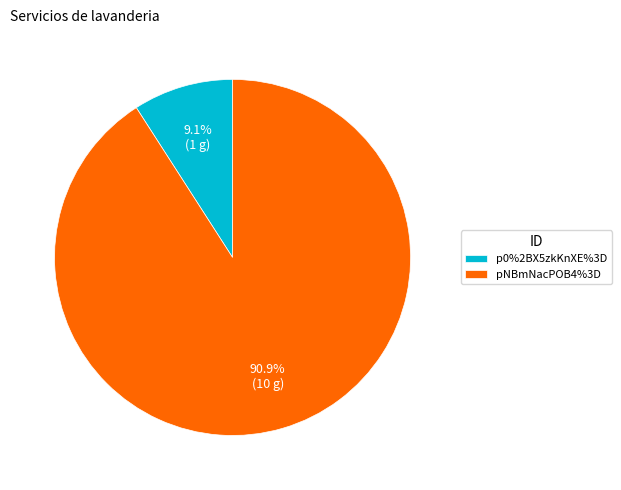

What is the total percentage of p0%2BX5zkKnXE%3D and pNBmNacPOB4%3D?

100.0%